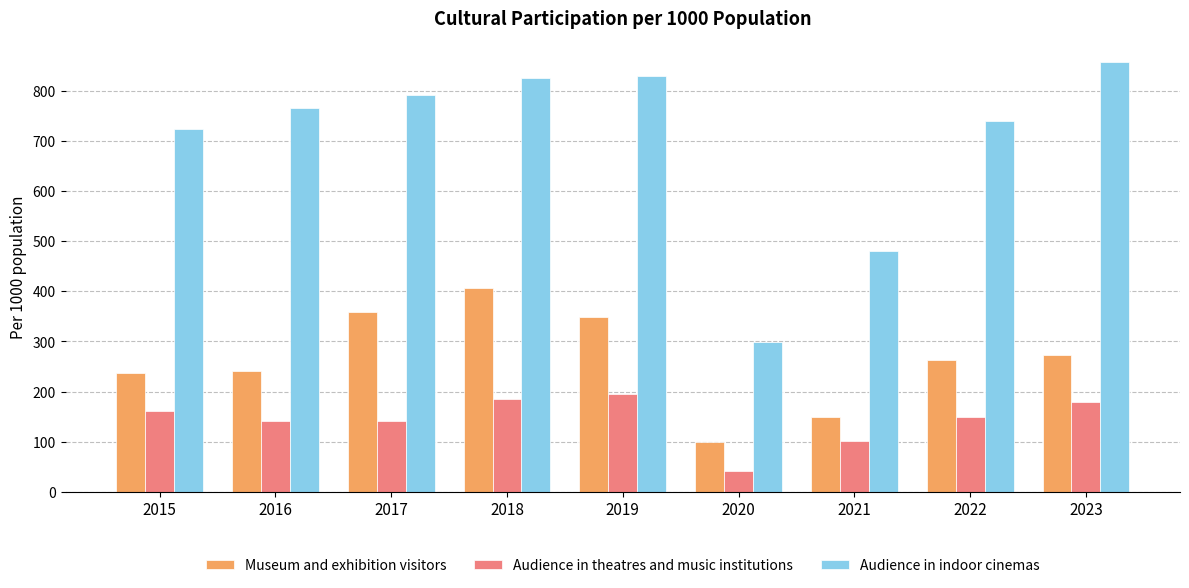

How many series are shown in this chart?

3